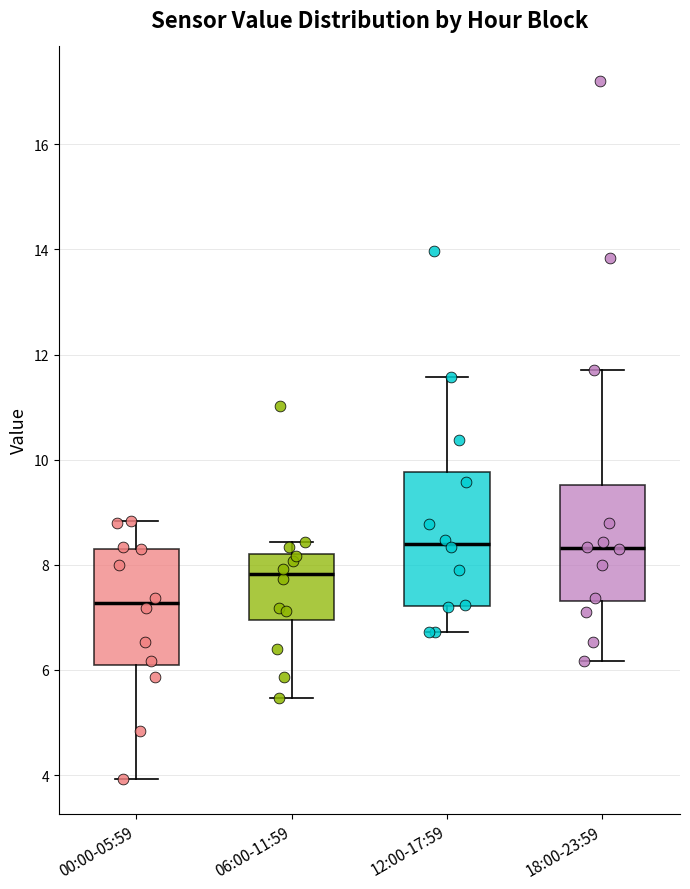

Reading left to right, transcribe this box plot: for each box, give where its median line is, the range the box spans, and where its two whiskers end, as read against the y-axis. The values are not printed on the chart, so give them approximately, as read against the axis.

00:00-05:59: median 7.2, box 6.0 to 8.4, whiskers 4.0 to 8.8
06:00-11:59: median 7.8, box 7.0 to 8.2, whiskers 5.4 to 8.4
12:00-17:59: median 8.4, box 7.2 to 9.8, whiskers 6.8 to 11.6
18:00-23:59: median 8.4, box 7.4 to 9.6, whiskers 6.2 to 11.8